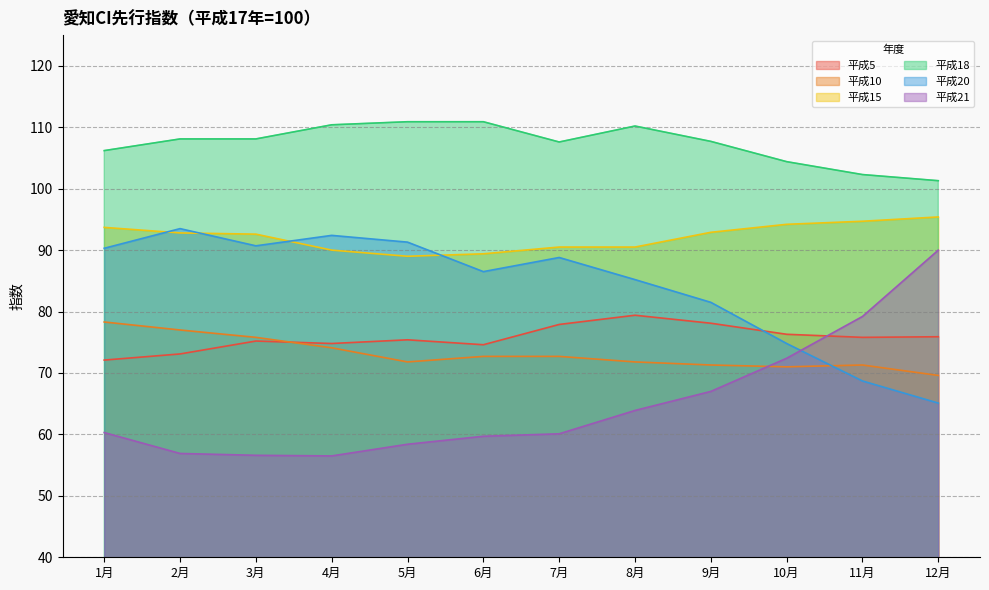

What is the spread (max minus min) of values at 11月?

33.6